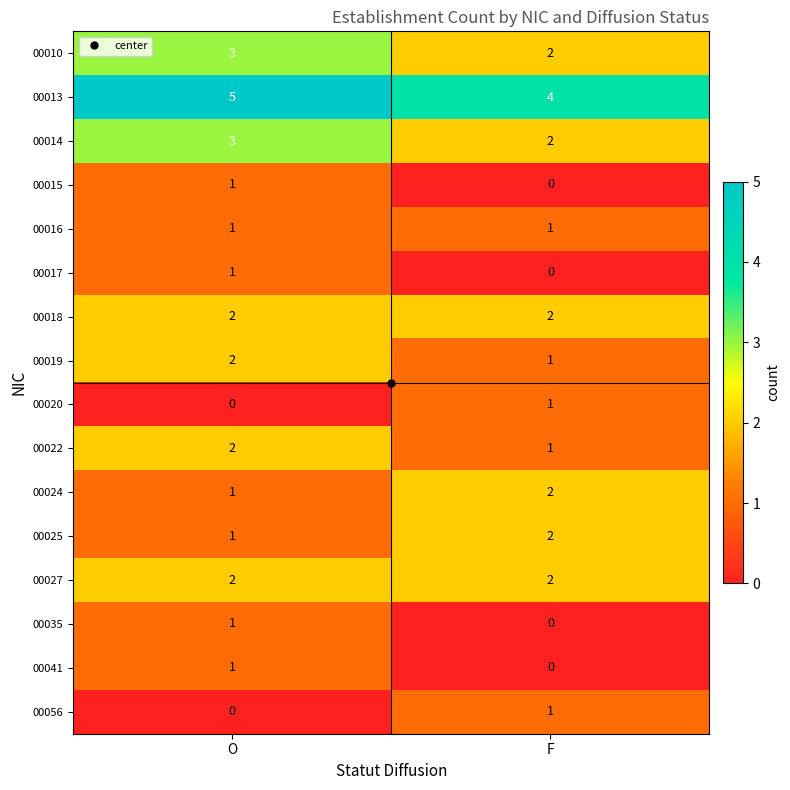

The value of 00022 at F is 0. True or false?

False